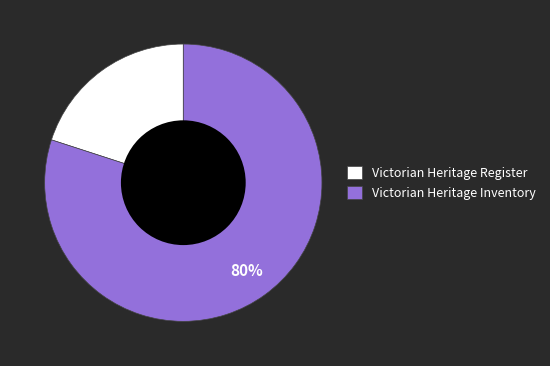

True or false: Victorian Heritage Register accounts for 68% of the total.

False